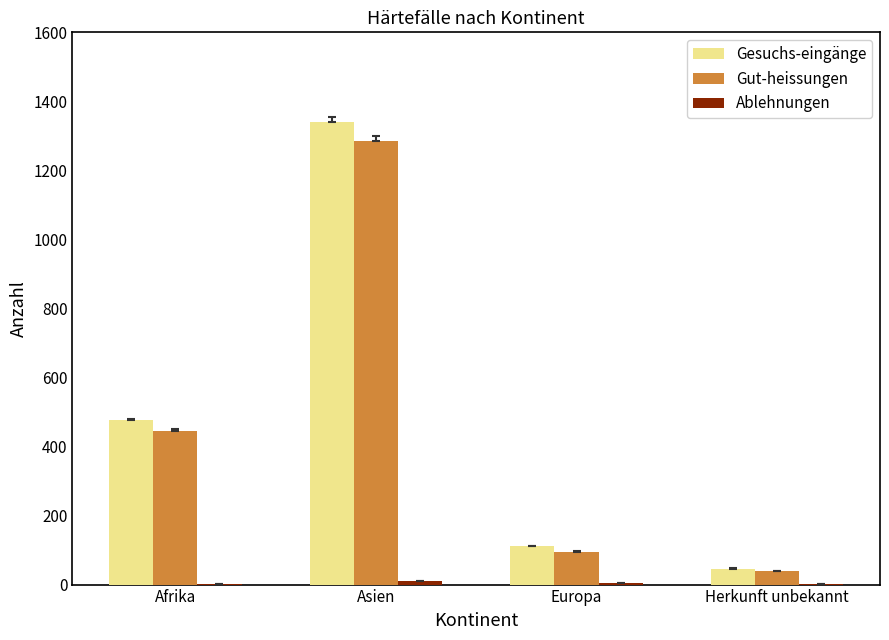

Where is Gut-heissungen nearest to the value 662?

Afrika